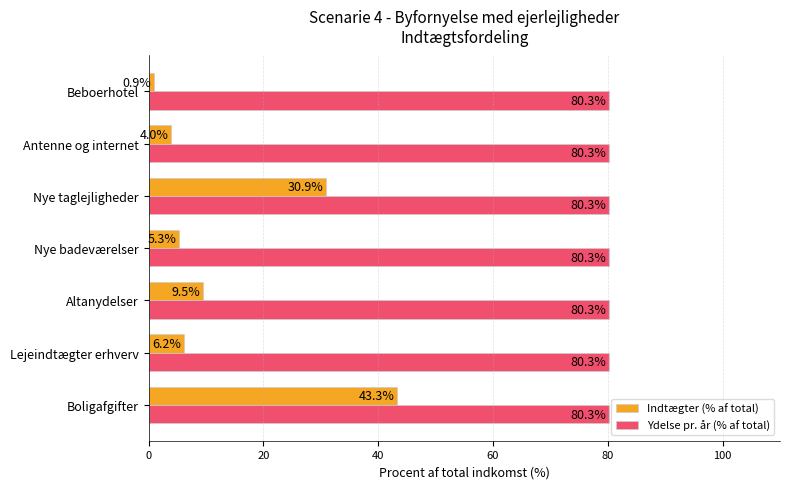

Which series has the largest range (max minus min)?

Indtægter (% af total)